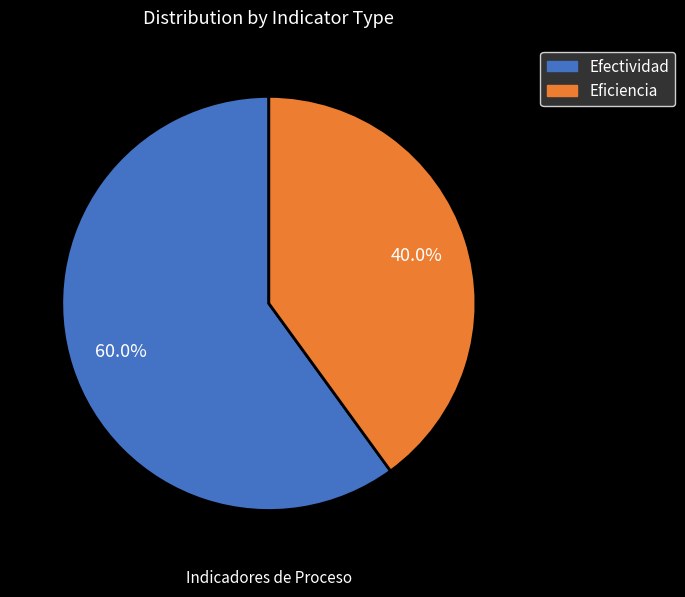

Is it true that Efectividad is 51% of the pie?

False